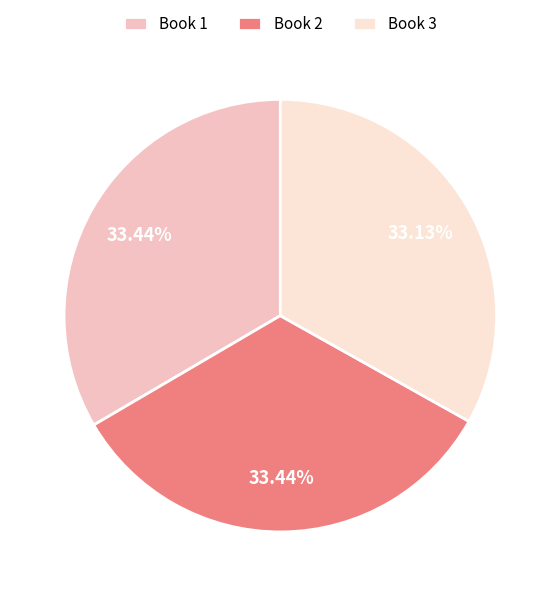

How many slices are in this pie chart?

3